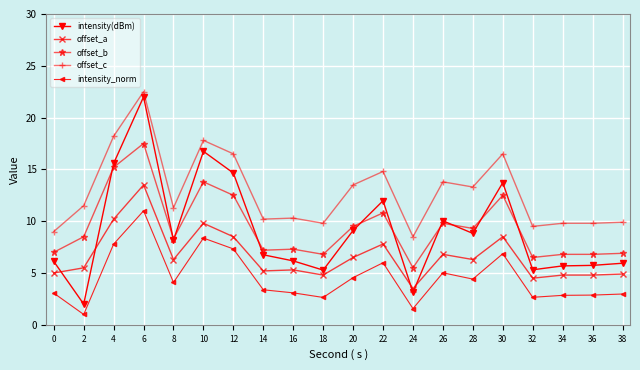

Where is the first local maximum for offset_b?

6